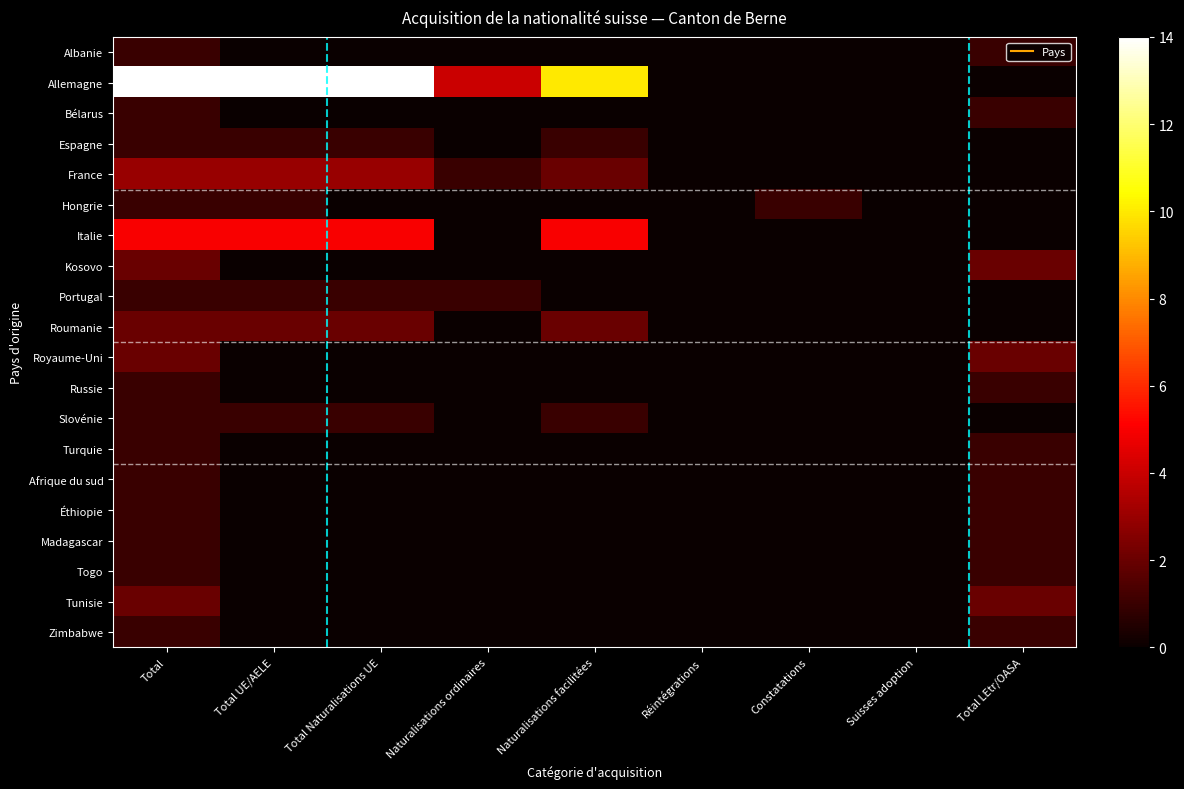

Which series has the largest total across all categories?

Allemagne